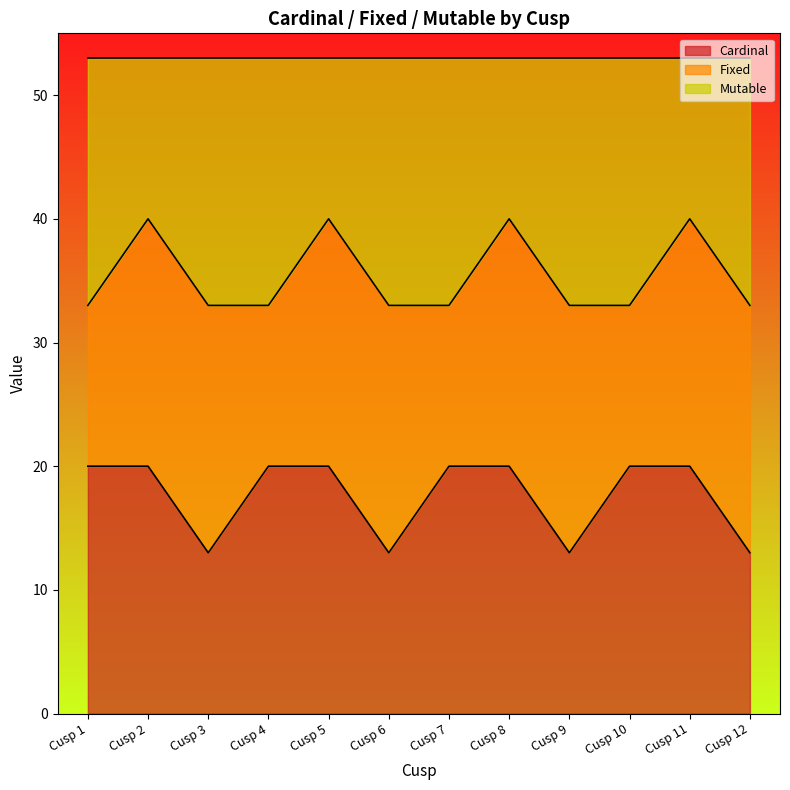

True or false: Cardinal and Mutable cross at least once.

False